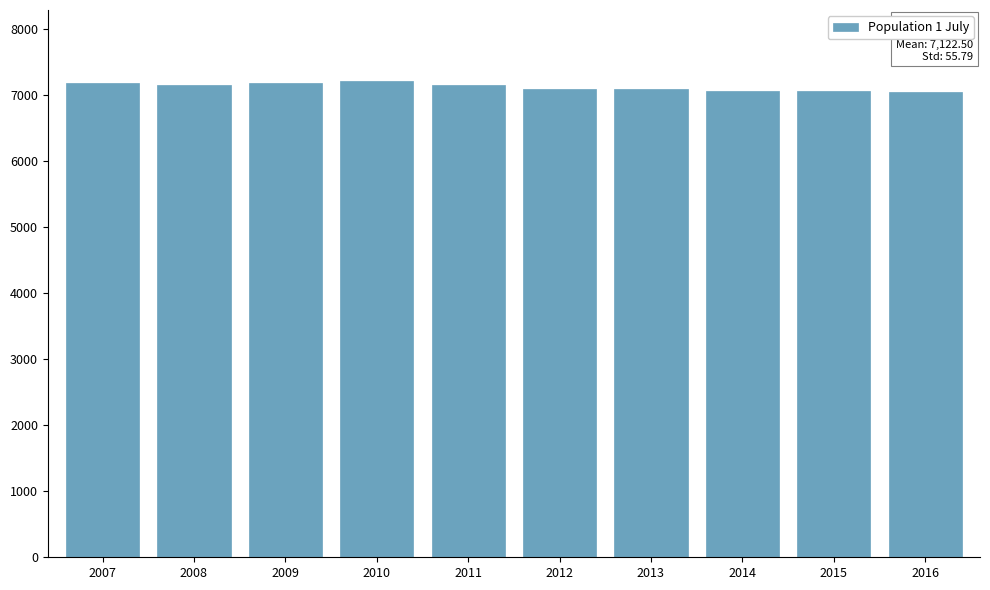

Is it true that the value at 2011 is 10691?

False